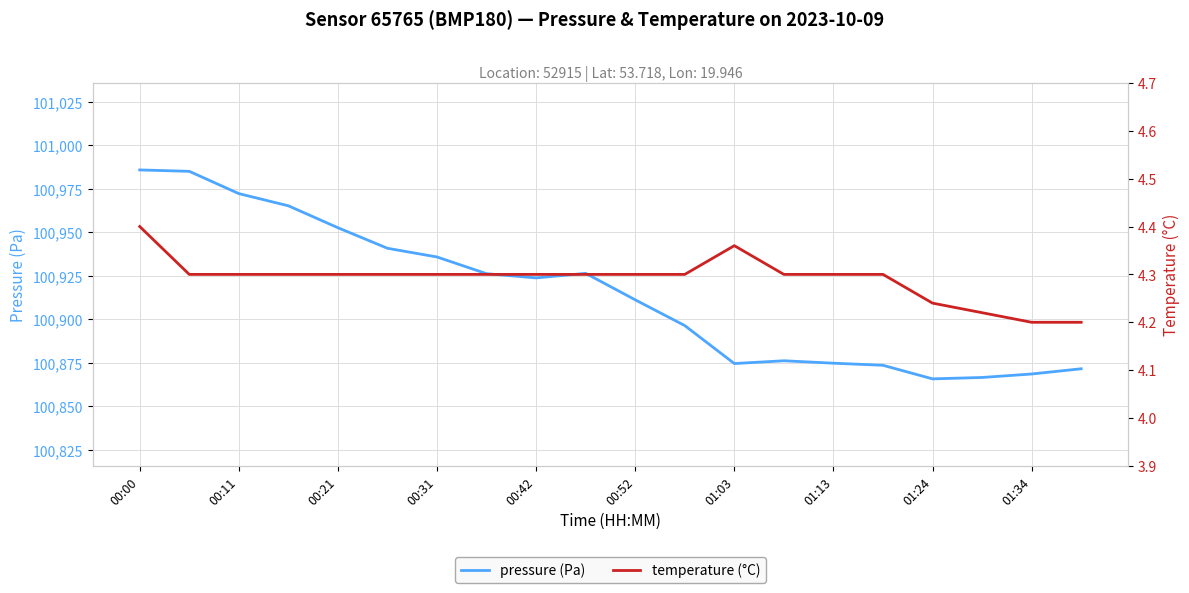

In pressure (Pa), how many points are lower than both neighbors (excluding endpoints)?

3